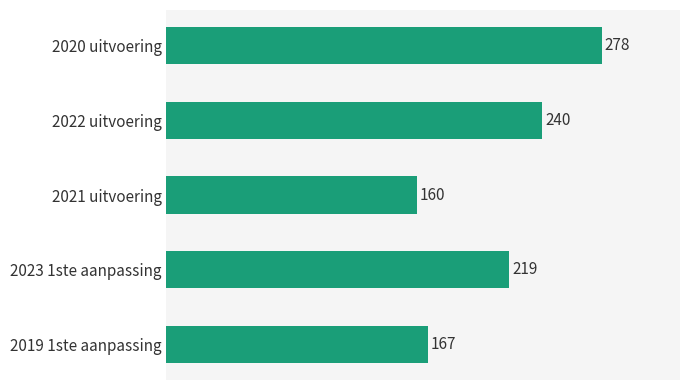

Reading top to bottom, extract all data points from this chart.

2020 uitvoering=278	2022 uitvoering=240	2021 uitvoering=160	2023 1ste aanpassing=219	2019 1ste aanpassing=167